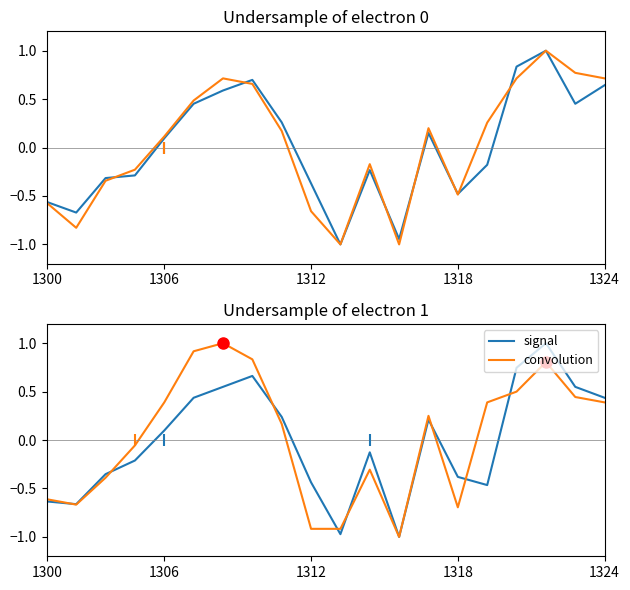

How many data points in signal are above 0?

10